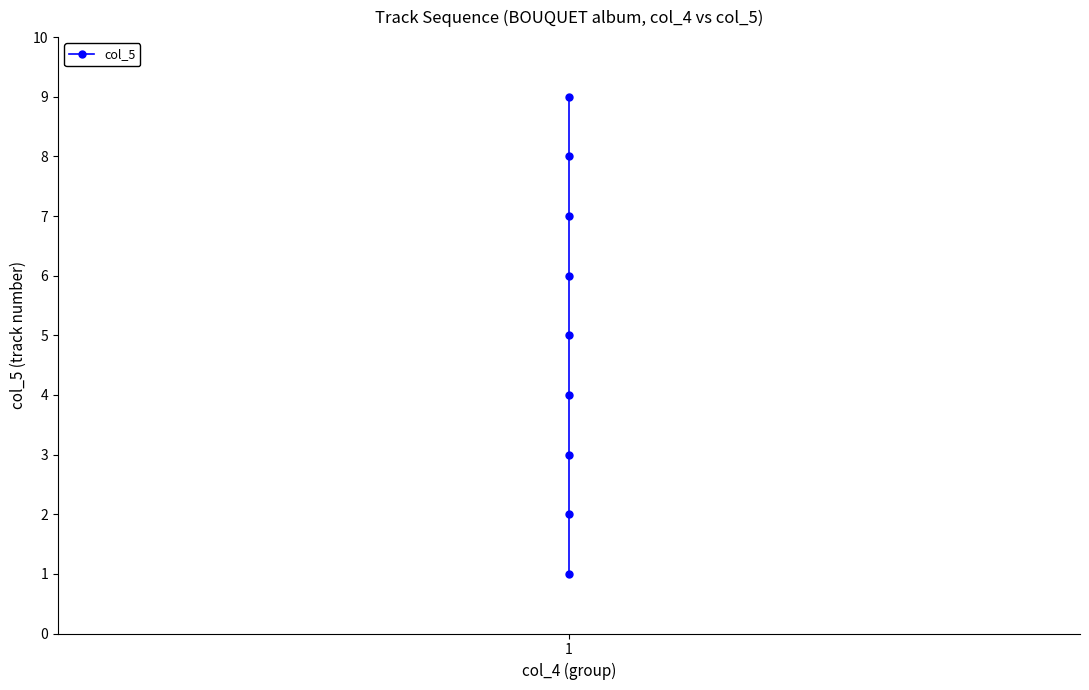

What is the sum of the values at 8 and 6?

16